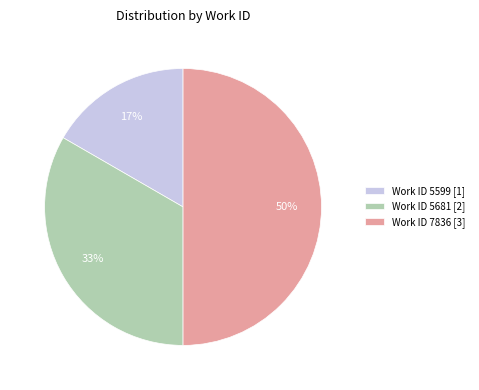

Is Work ID 5681 [2] the majority of the pie?

No